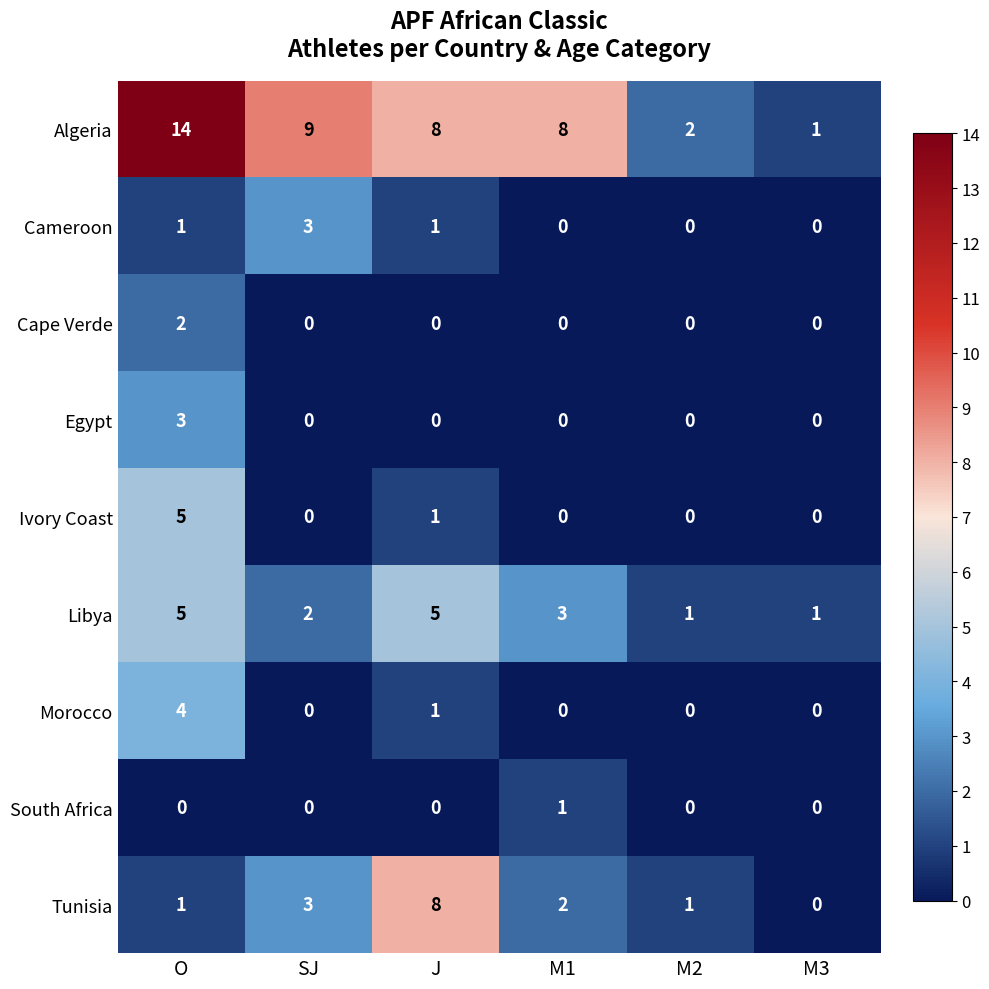

What is the sum of the Tunisia values at O and J?

9